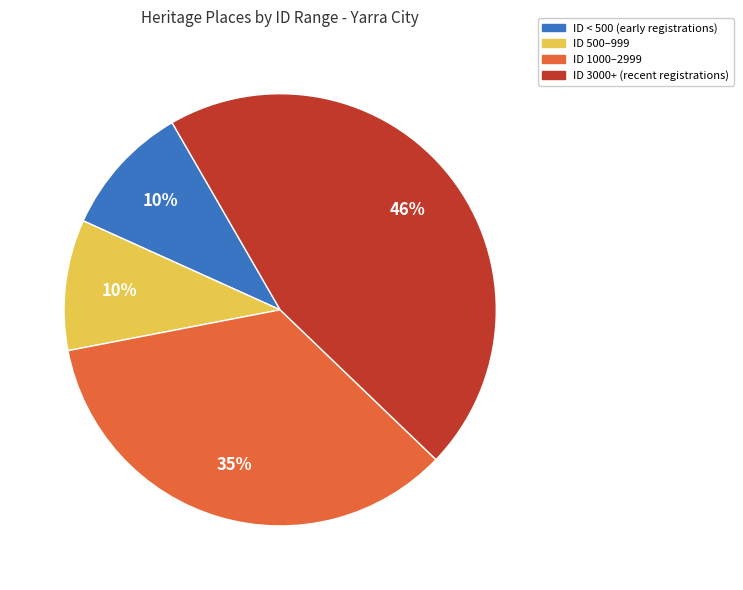

To the nearest percent, what is the difference between the largest and smallest slice percentages?

36%